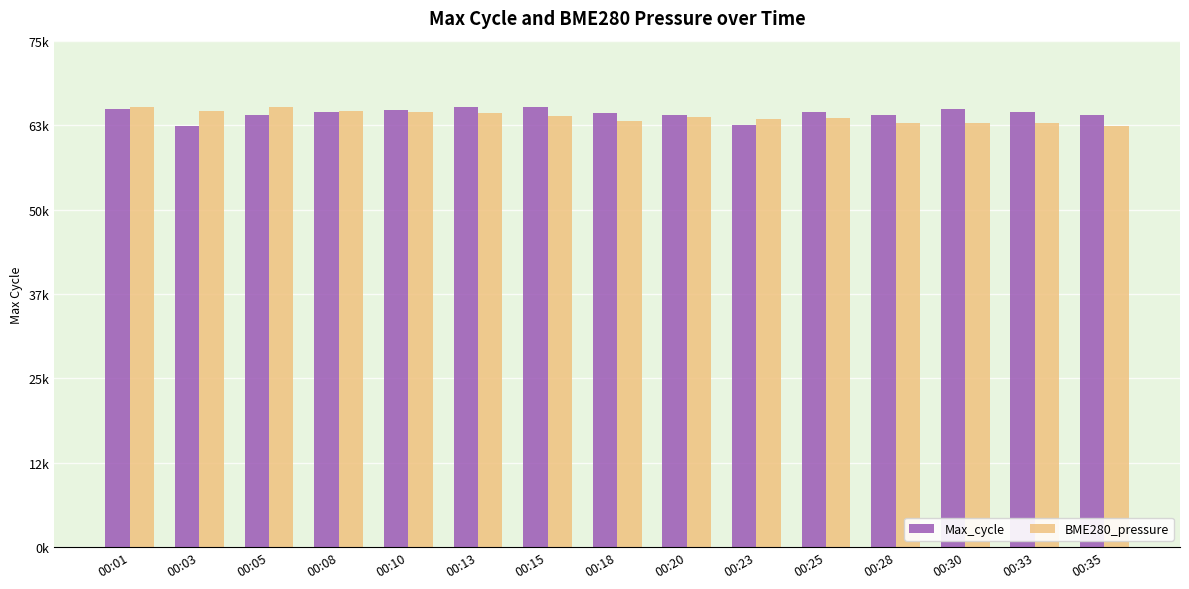

Are the bars grouped side by side (vs. stacked)?

Yes